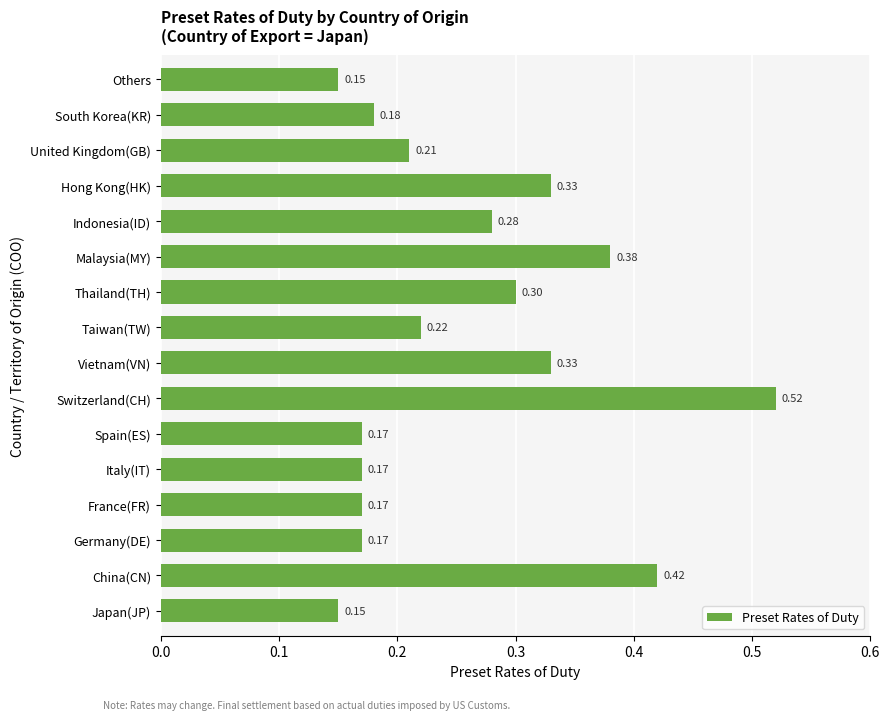

Which label corresponds to the largest value in the chart?

Switzerland(CH)